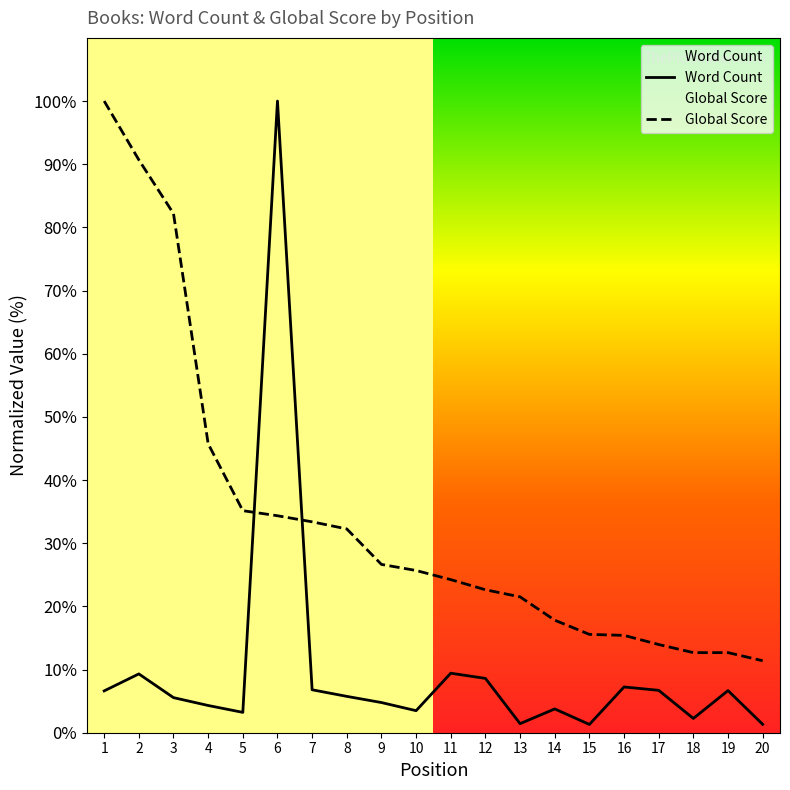

Reading left to right, list all the values displayed in this chart.

Word Count: 6.6	9.3	5.6	4.3	3.2	100.0	6.8	5.8	4.8	3.5	9.4	8.6	1.4	3.8	1.3	7.2	6.7	2.3	6.7	1.3
Global Score: 100.0	90.7	82.2	45.7	35.2	34.3	33.4	32.3	26.6	25.7	24.2	22.6	21.5	17.8	15.6	15.4	14.0	12.7	12.7	11.4